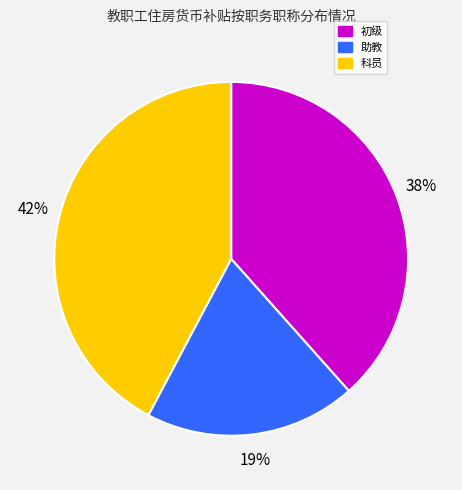

Does any single category account for the majority?

No